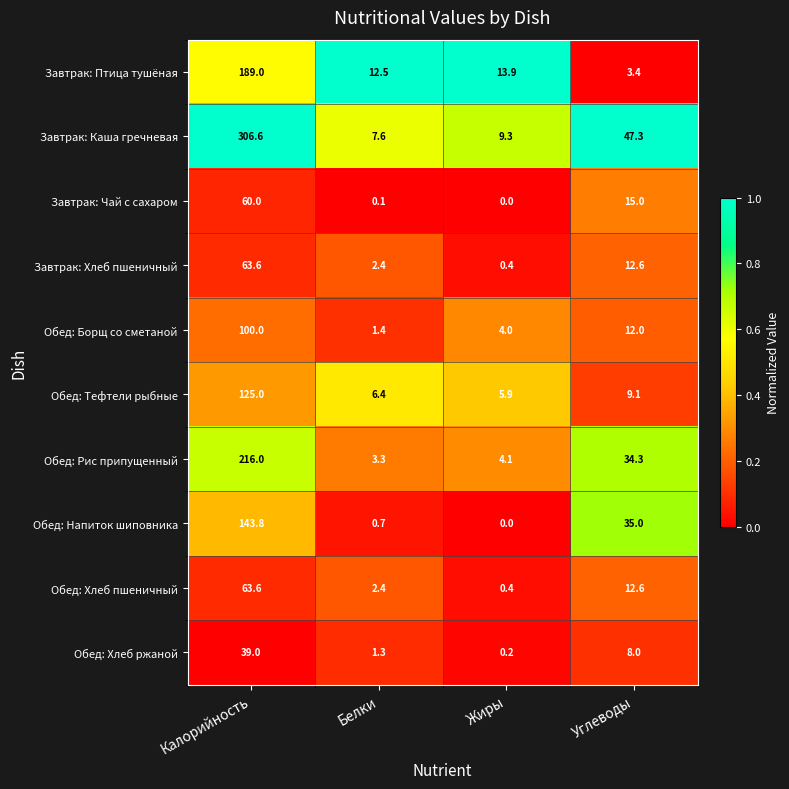

Is it true that Обед: Рис припущенный equals 5.0 at Белки?

False